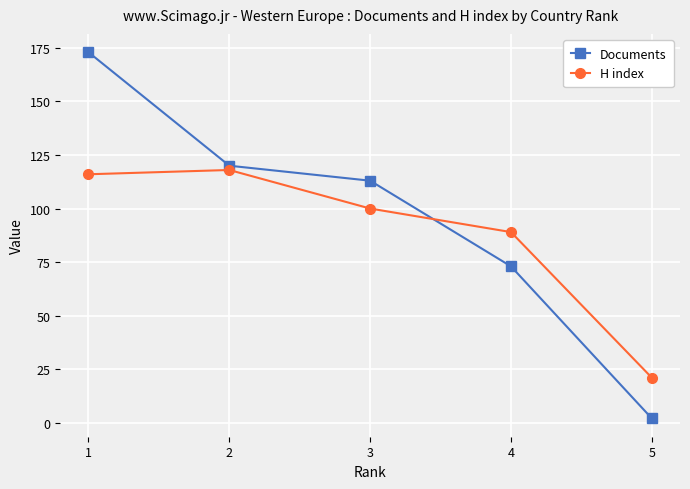

Read the H index value at 1, to the nearest 10.

120